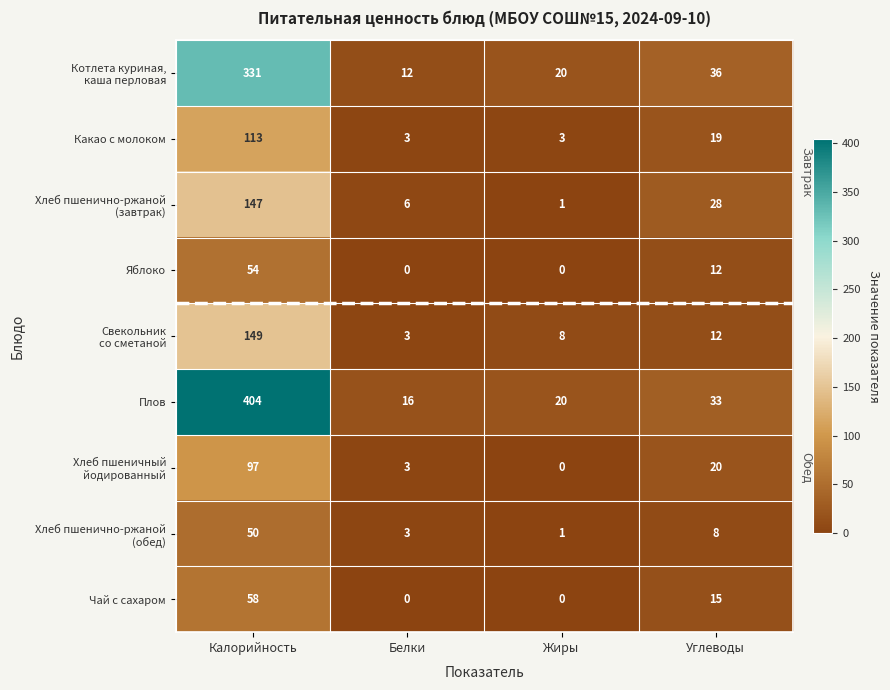

Which category has the highest value in the Чай с сахаром series?

Калорийность